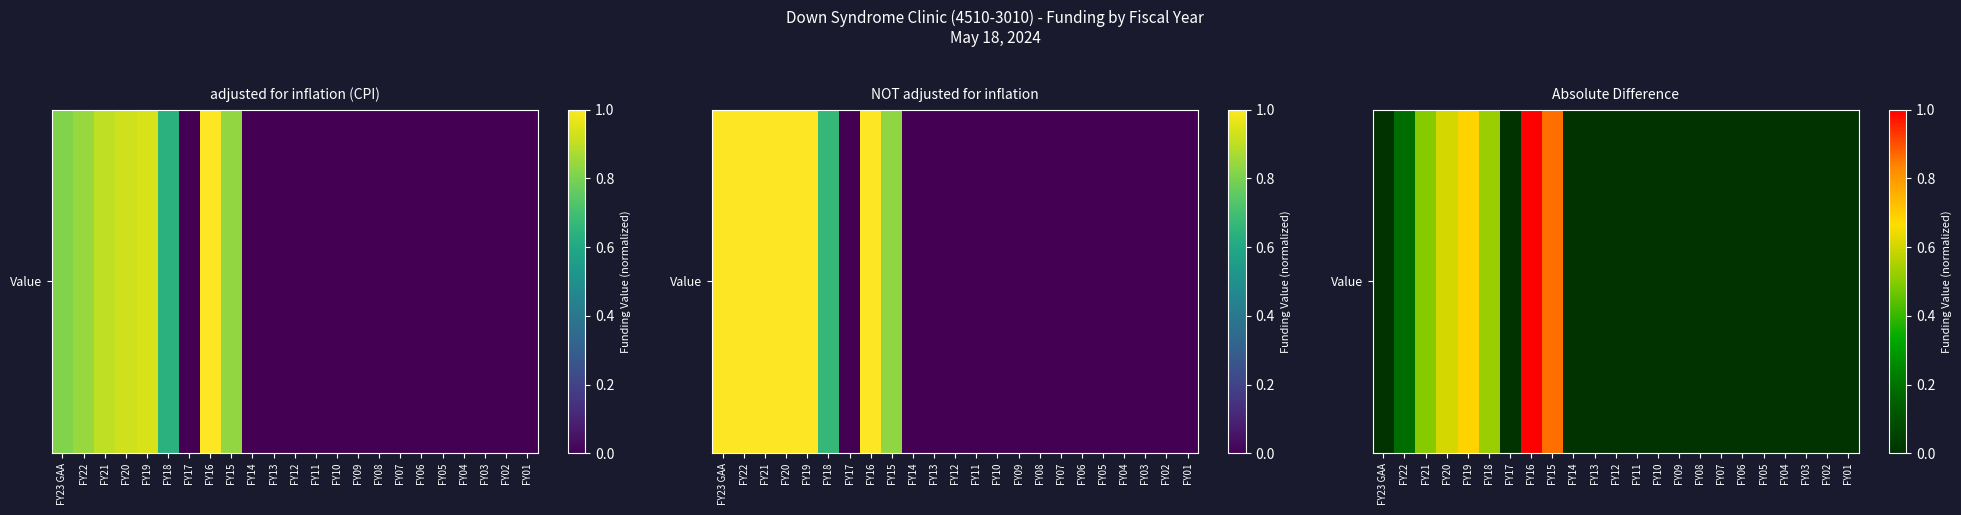

What is the difference between the values at FY08 and FY16?

1.0